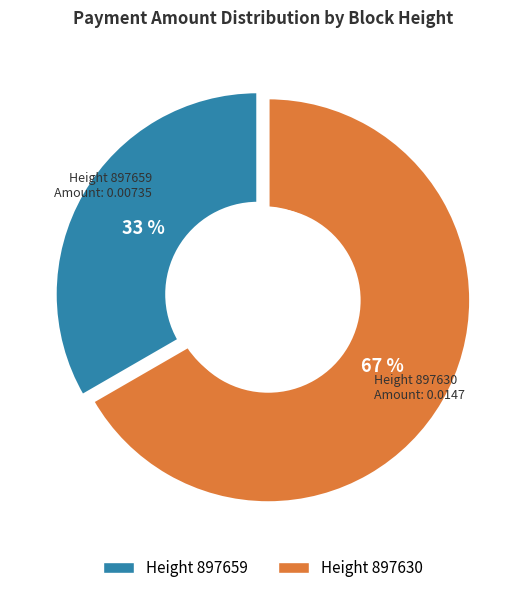

True or false: 897630 accounts for 67% of the total.

True